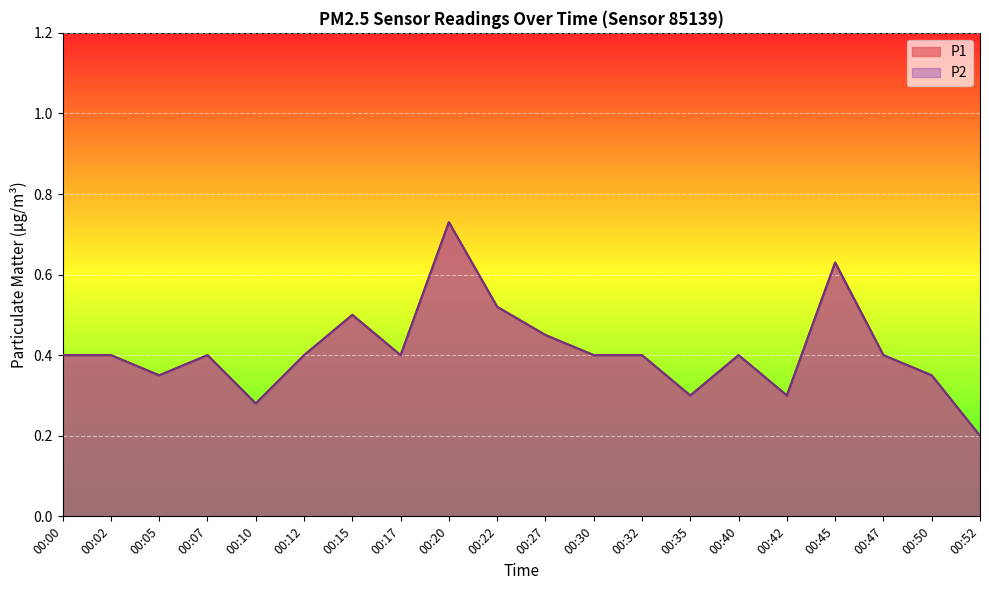

What is the total value across all series at 00:00?

0.8